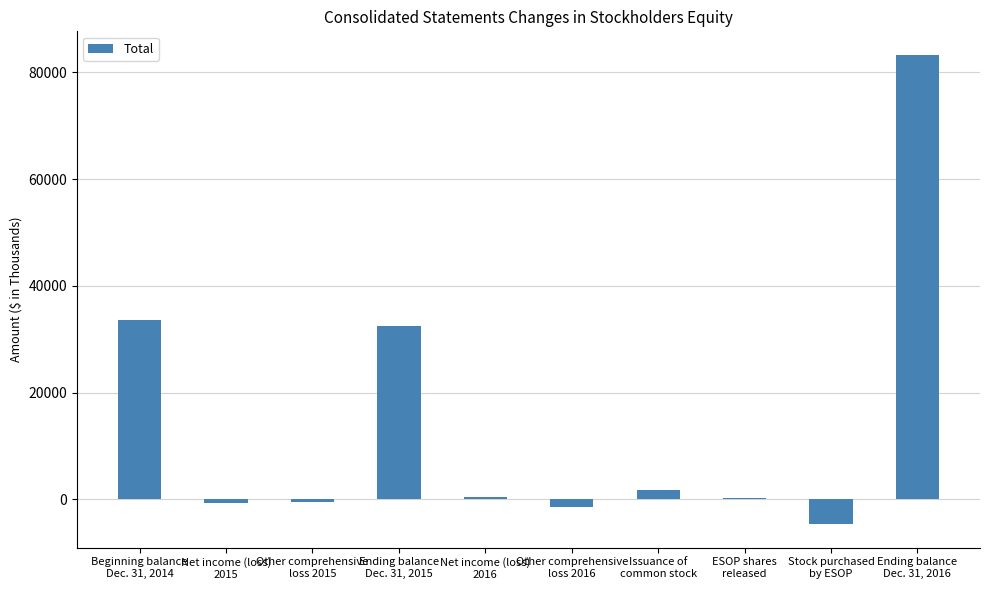

Where does the data first go above 463?

Beginning balance
Dec. 31, 2014